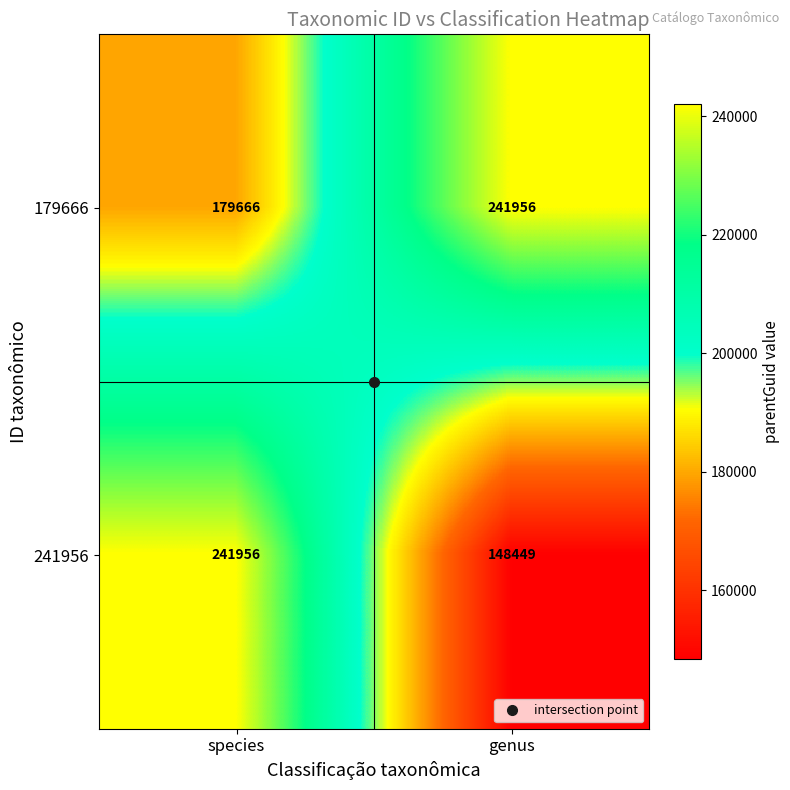

The 241956 series shows 241956 at species. True or false?

True